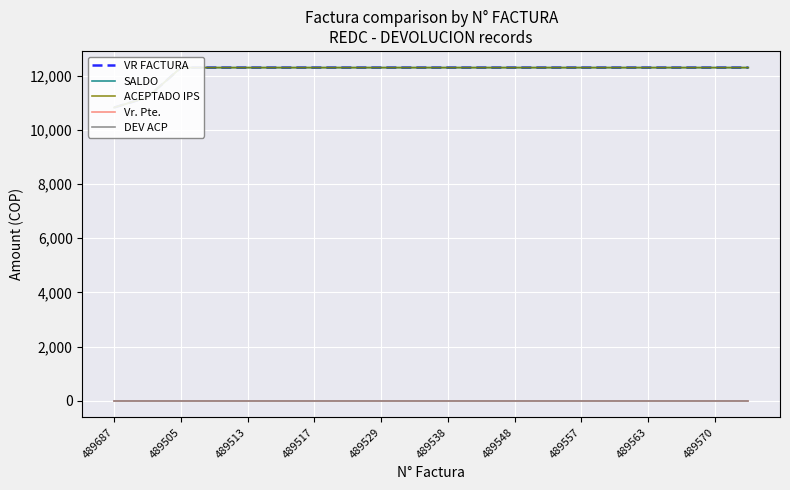

Read the DEV ACP value at 489517.

1